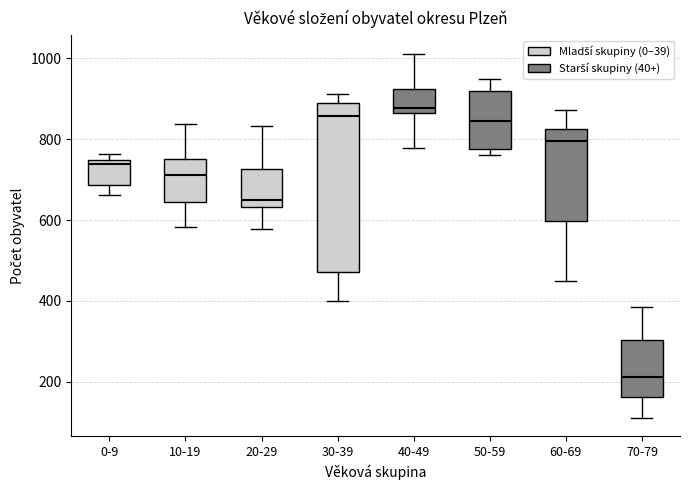

Reading left to right, transcribe this box plot: for each box, give where its median line is, the range the box spans, and where its two whiskers end, as read against the y-axis. The values are not printed on the chart, so give them approximately, as read against the axis.

0-9: median 740 (just below the box's upper edge), box 680 to 740, whiskers 660 to 760
10-19: median 720, box 640 to 760, whiskers 580 to 840
20-29: median 660, box 640 to 720, whiskers 580 to 840
30-39: median 860, box 480 to 900, whiskers 400 to 920
40-49: median 880, box 860 to 920, whiskers 780 to 1020
50-59: median 840, box 780 to 920, whiskers 760 to 940
60-69: median 800, box 600 to 820, whiskers 460 to 880
70-79: median 220, box 160 to 300, whiskers 120 to 380